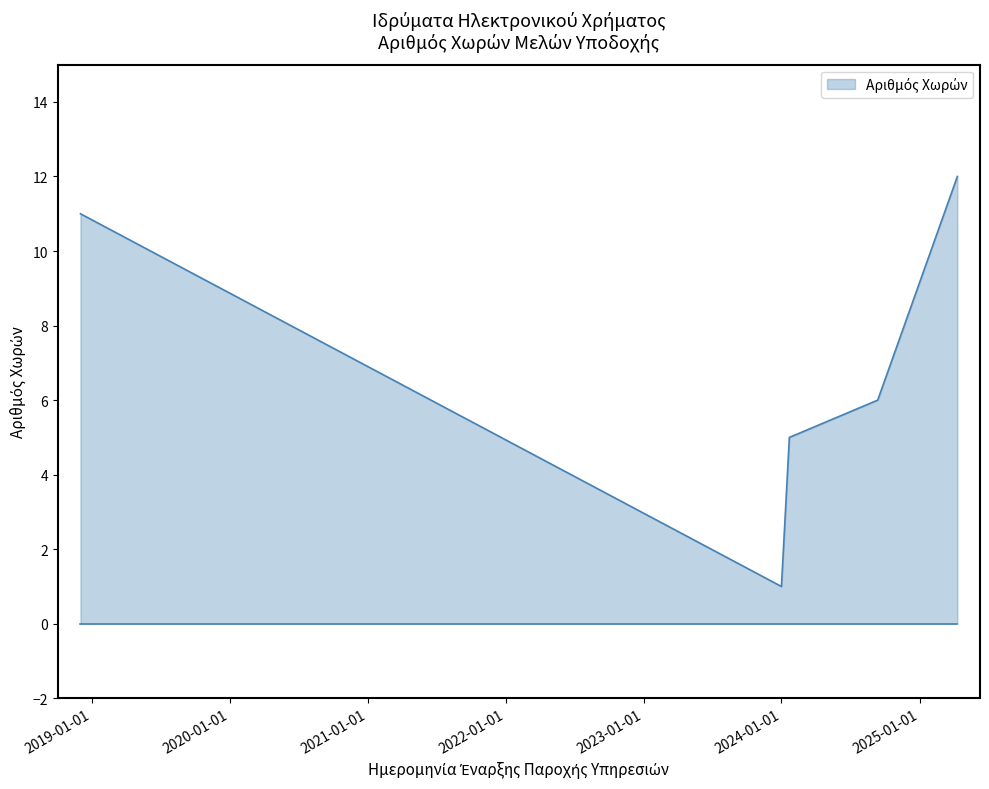

What is the greatest value displayed?

12